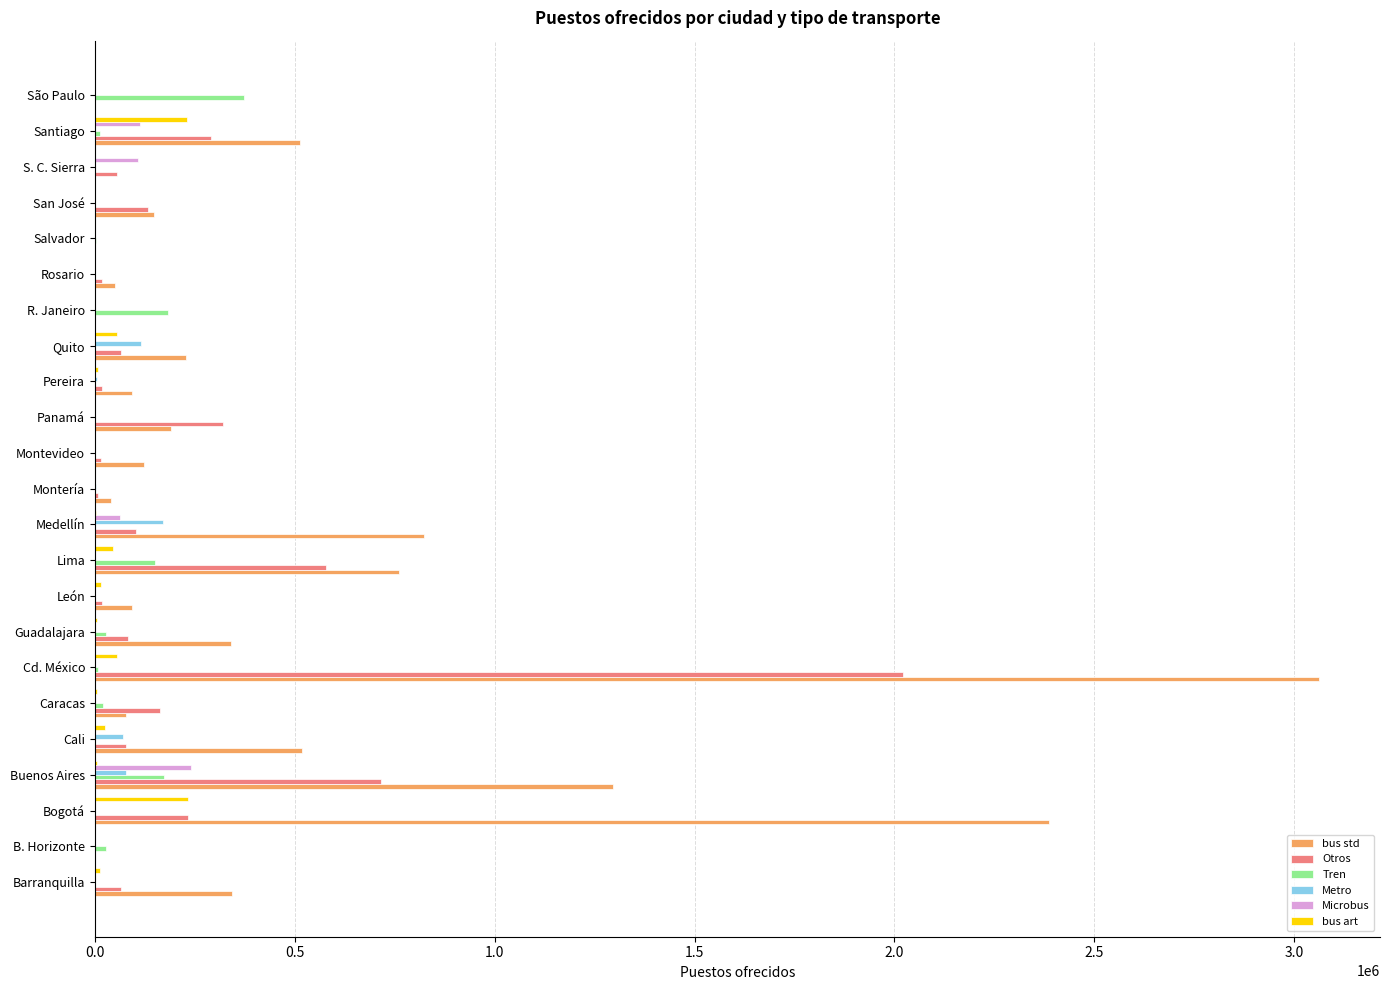

Which series has the largest range (max minus min)?

bus std